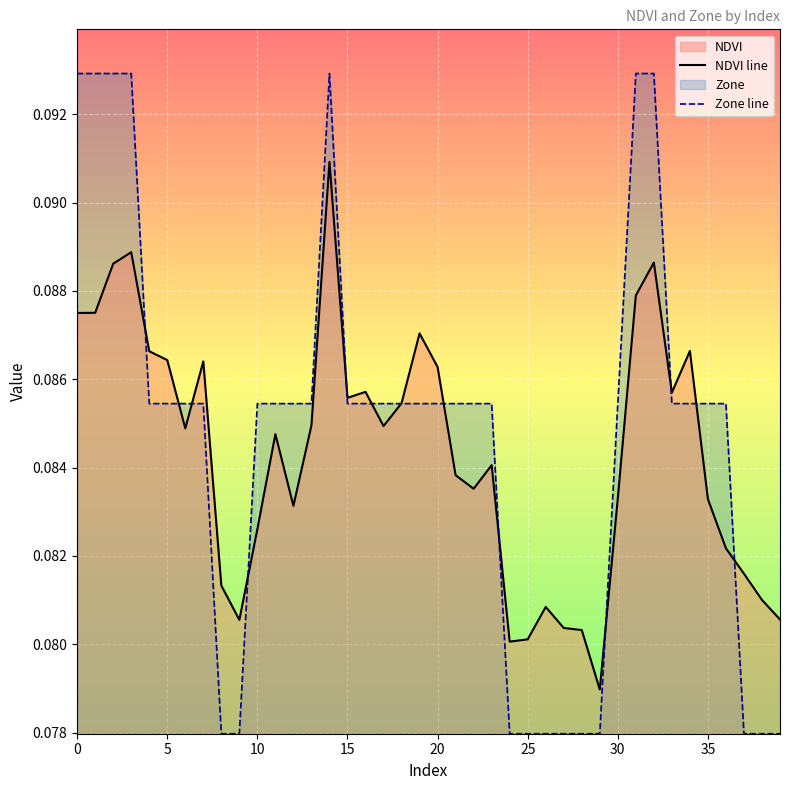

At which category is the sum across all series the highest?

14